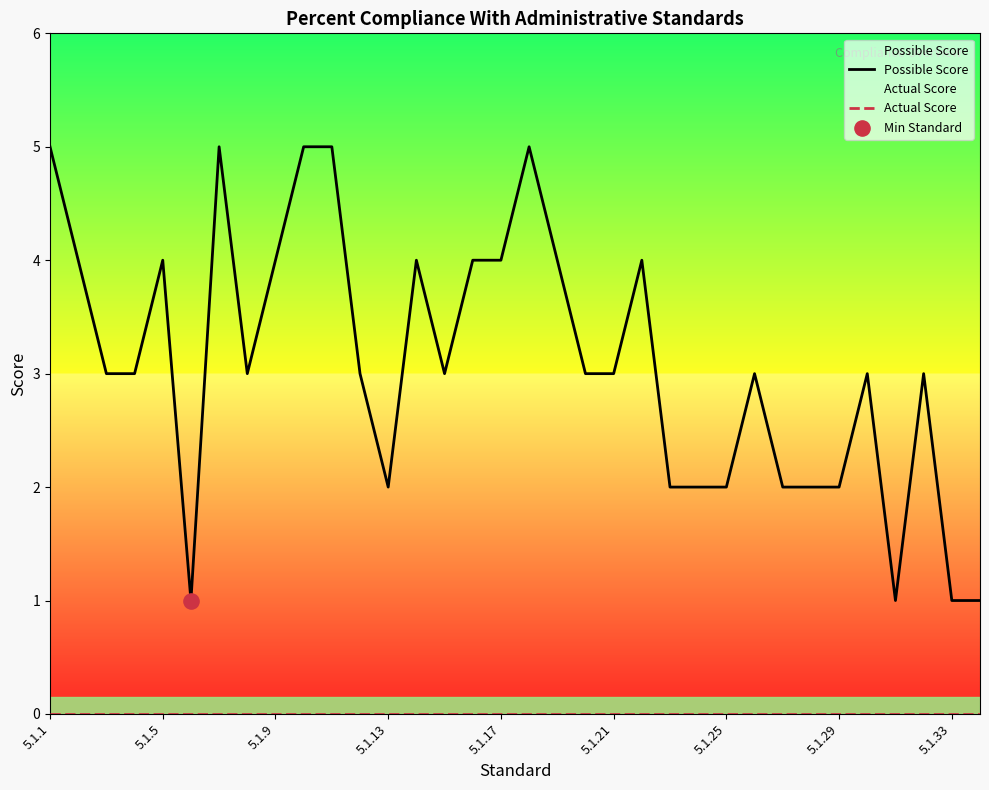

At how many categories does at least one series exceed 0?

34